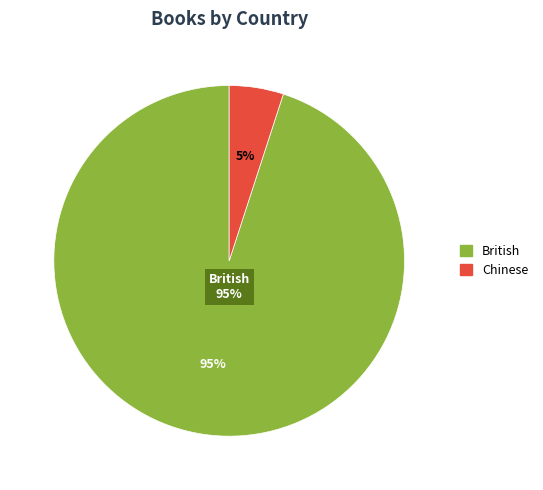

Rank the categories by value from lowest to highest.

Chinese, British